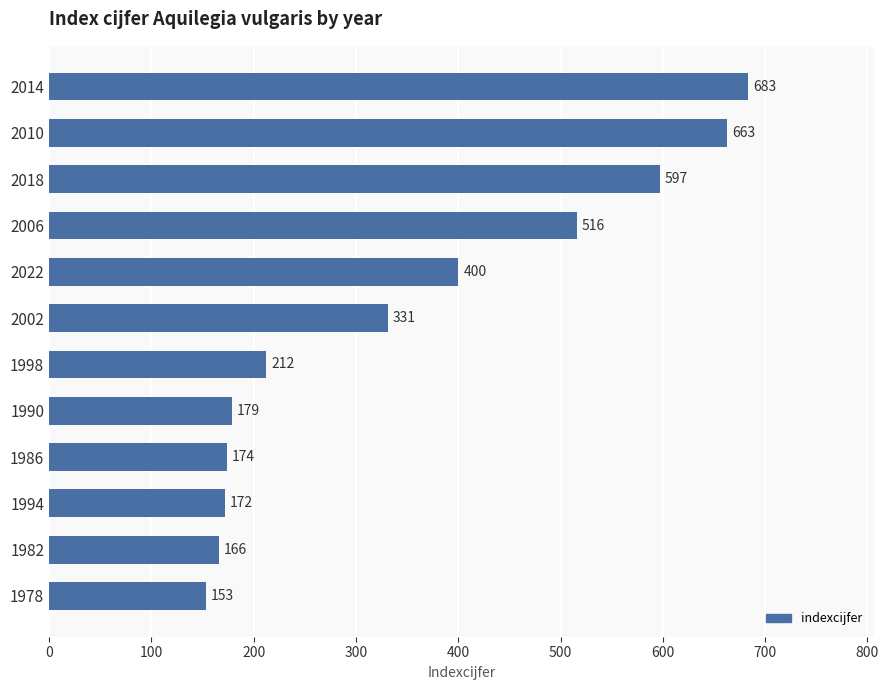

Which category has the highest value across all series?

2014